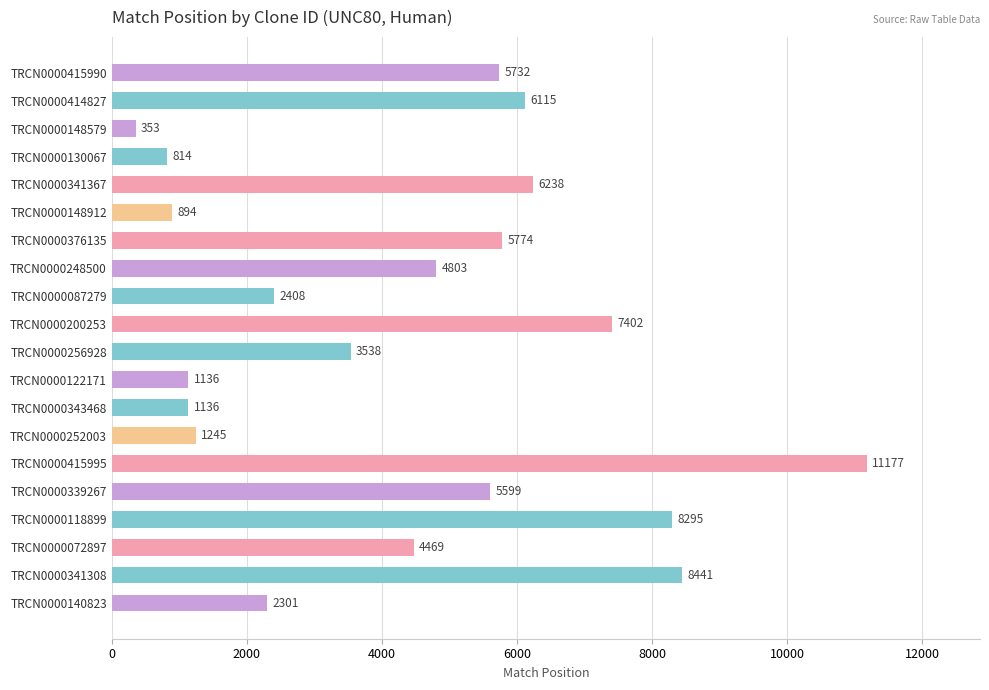

At which category does the chart reach its peak across all series?

TRCN0000415995